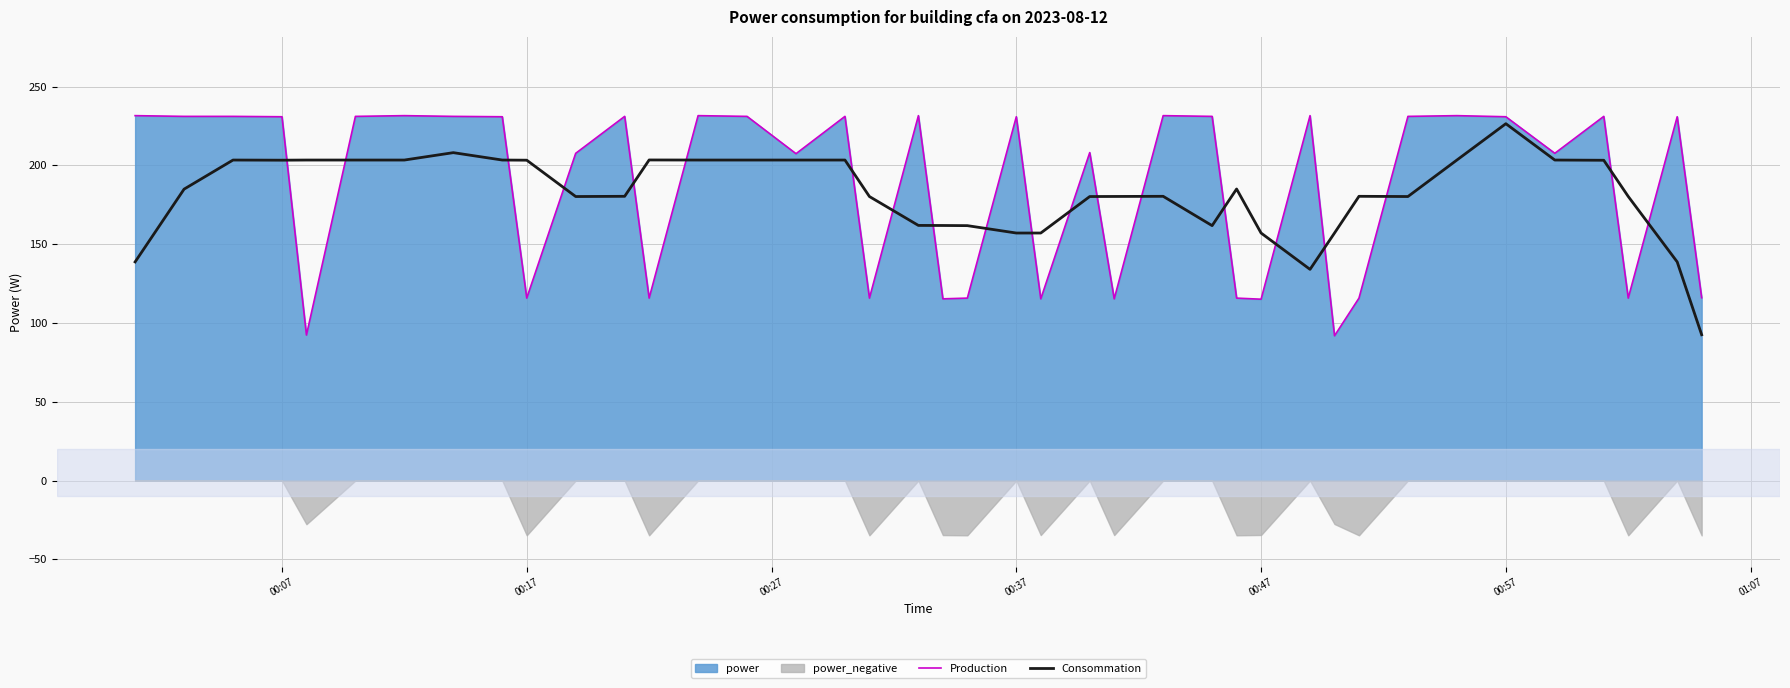

Which series has the largest range (max minus min)?

Production